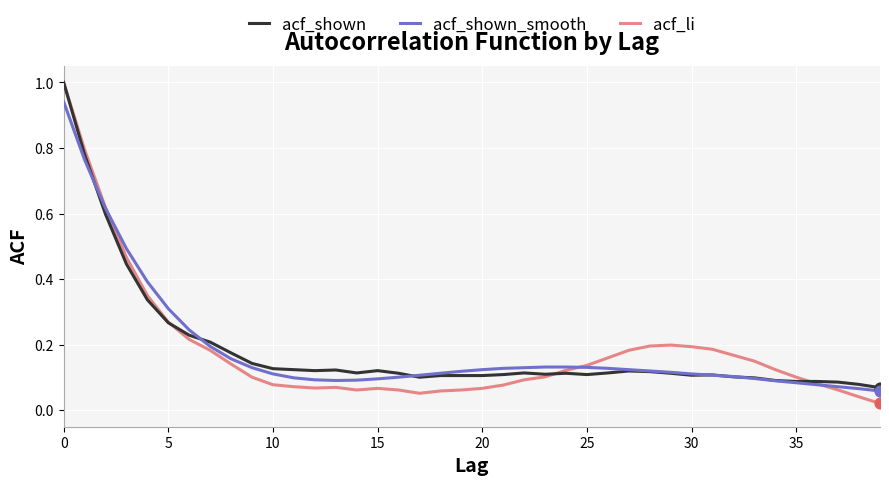

What is the maximum value for acf_li?

1.0